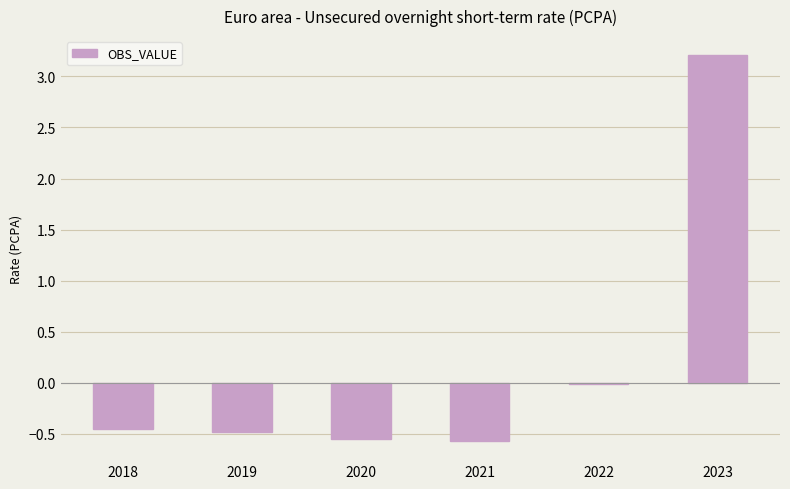

What is the sum of all values?

1.2